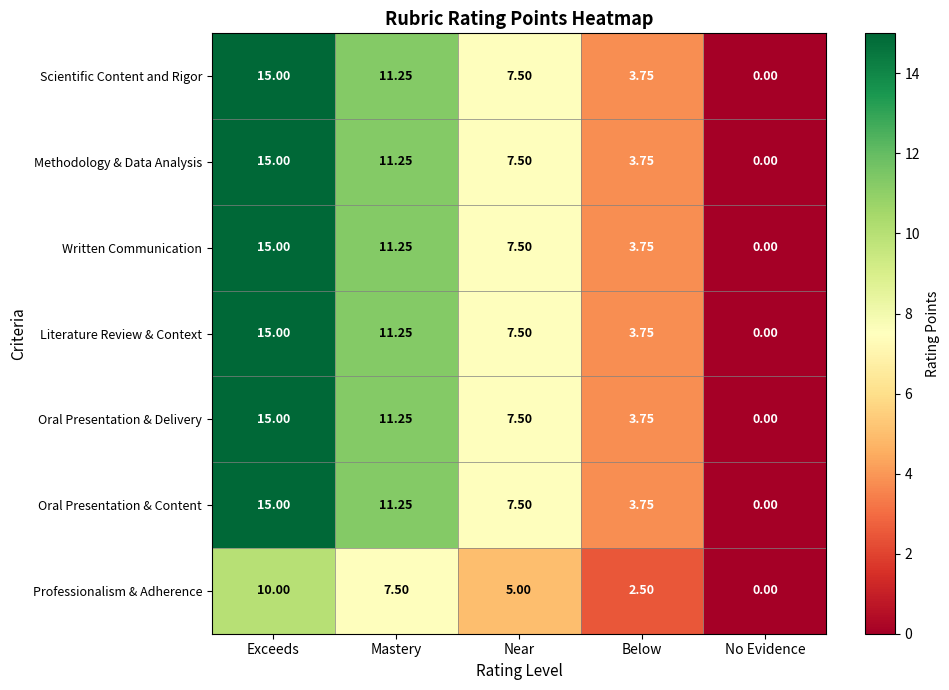

Where is Scientific Content and Rigor nearest to the value 7?

Near